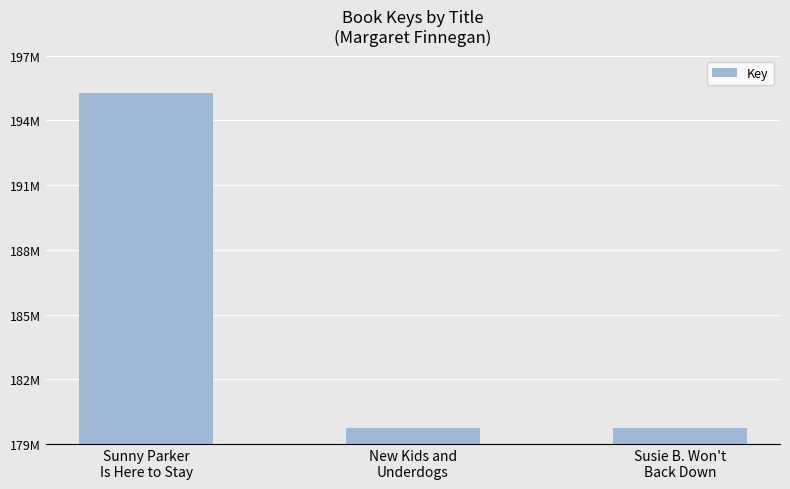

Rank the categories by value from highest to lowest.

Sunny Parker
Is Here to Stay, New Kids and
Underdogs, Susie B. Won't
Back Down